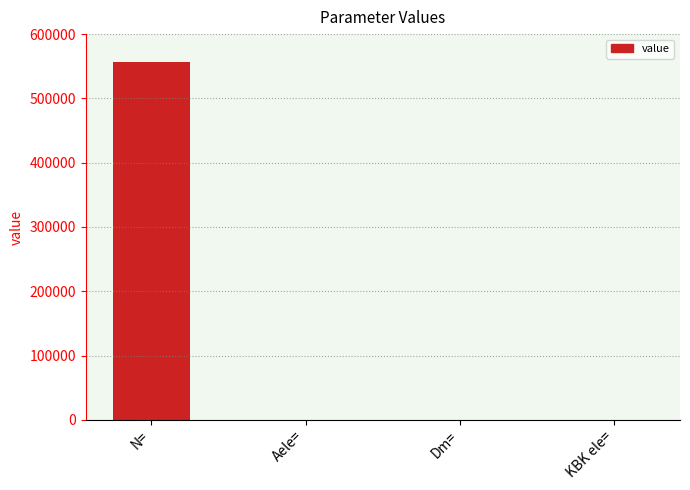

What is the sum of all values?

556440.8